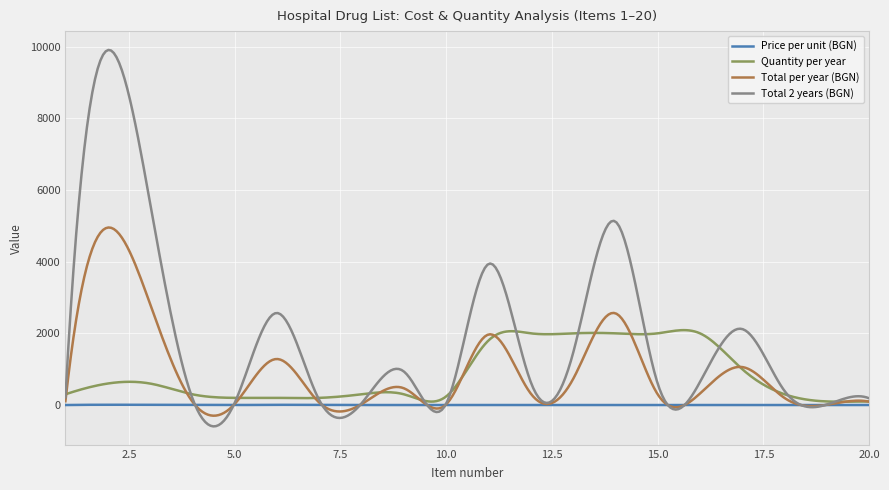

Which series has the widest spread of values?

Total 2 years (BGN)